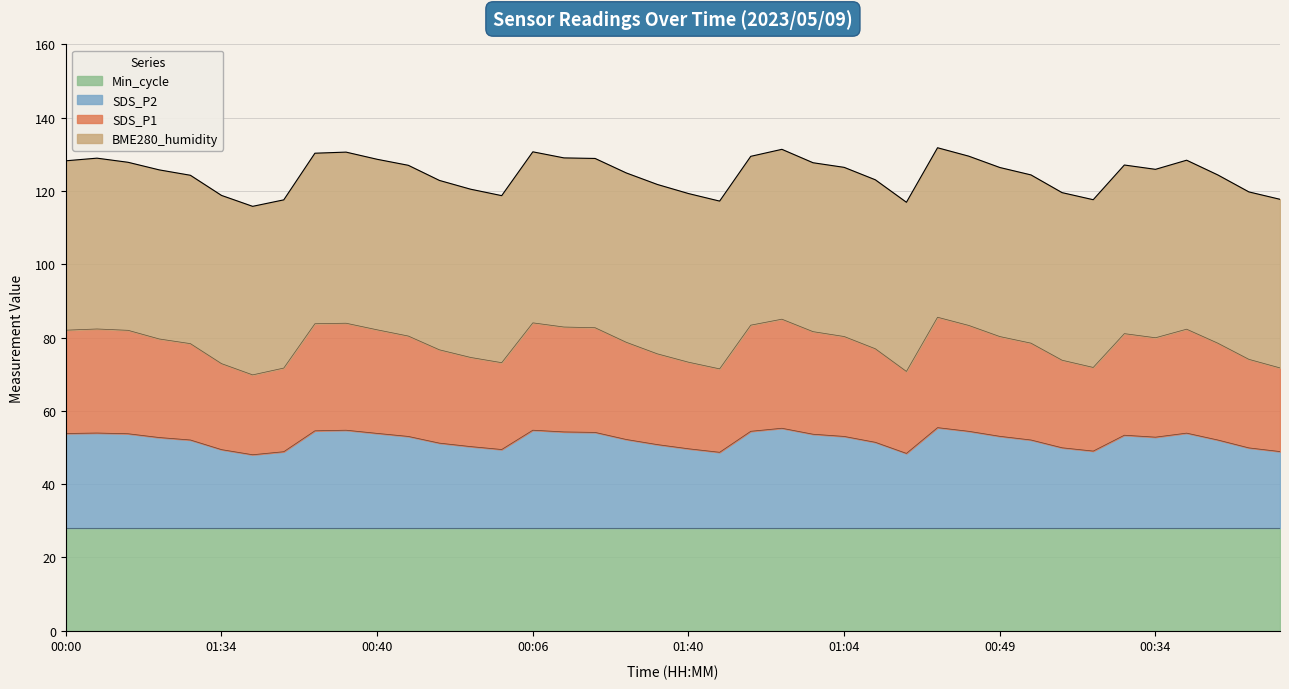

How many lines are shown in the chart?

4